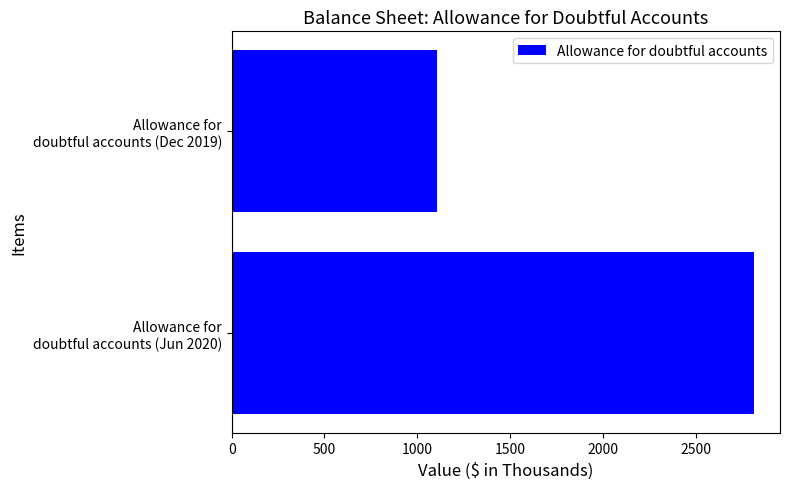

Count the values in the range 1106 to 2813.

2